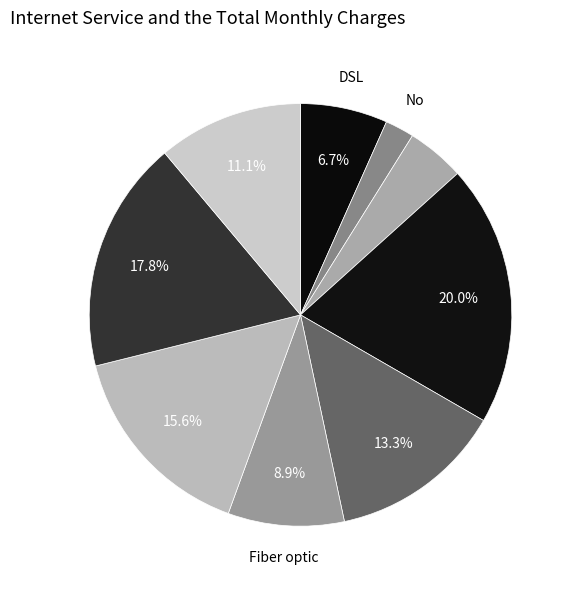

Count the number of slices in the pie.

9